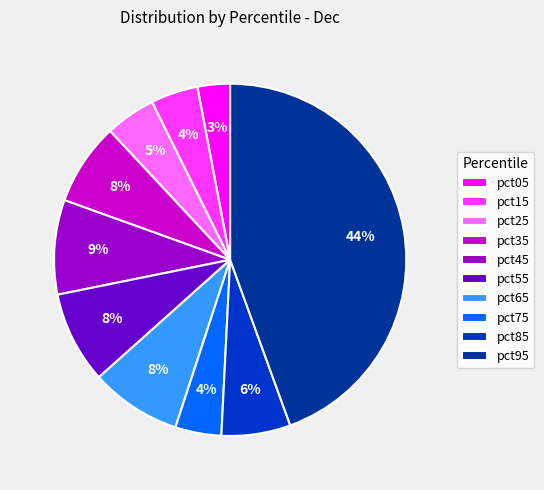

Which category has the smallest portion of the pie?

pct05